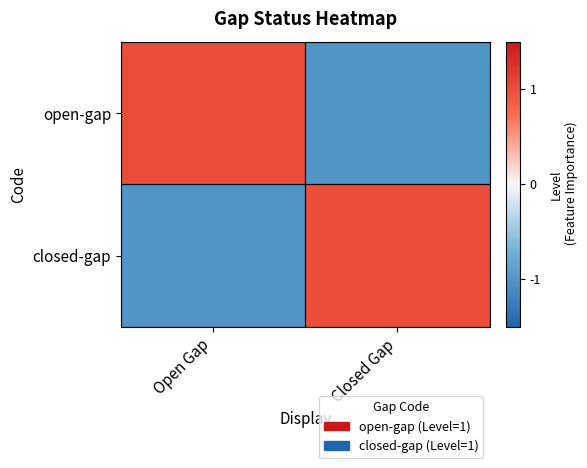

Which label corresponds to the smallest value in the chart?

Closed Gap